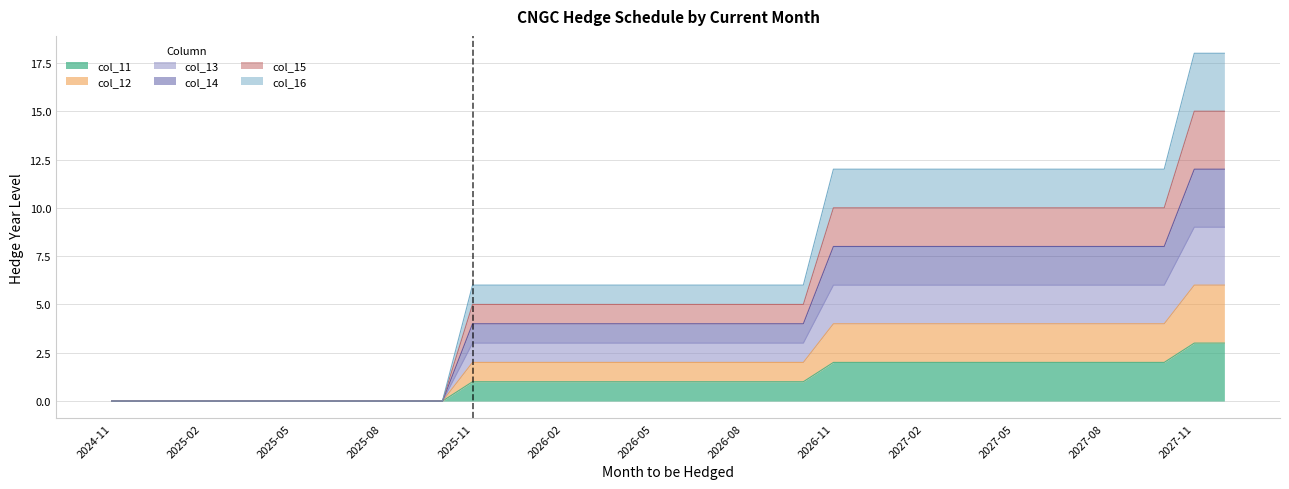

List the series in order of their peak value, highest first.

col_16, col_14, col_13, col_15, col_12, col_11